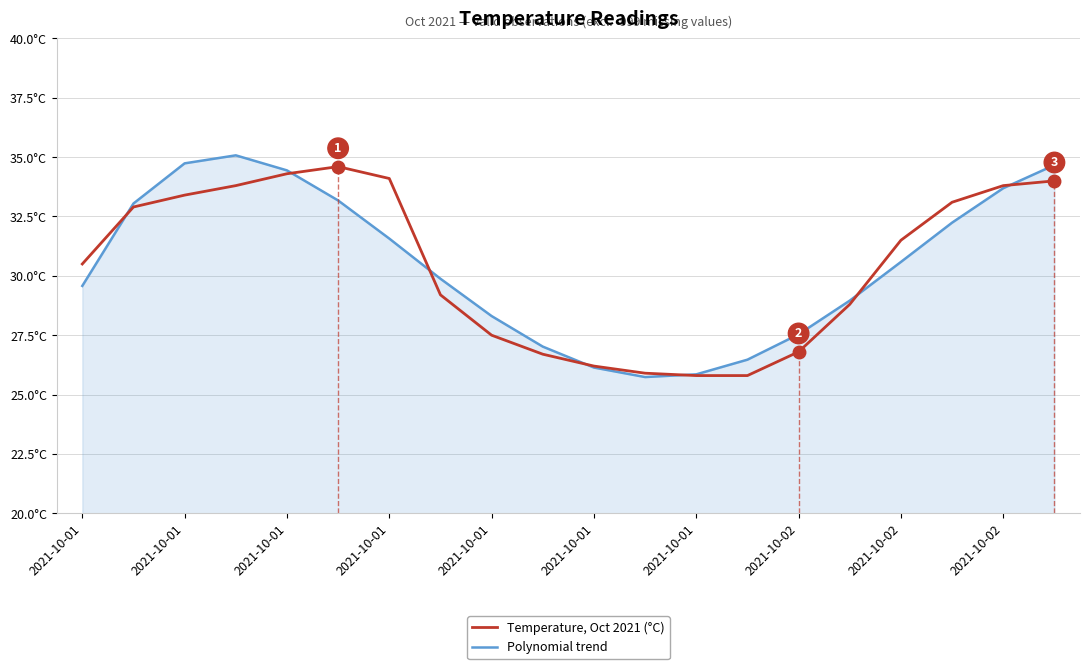

Count the number of categories in the chart.

20